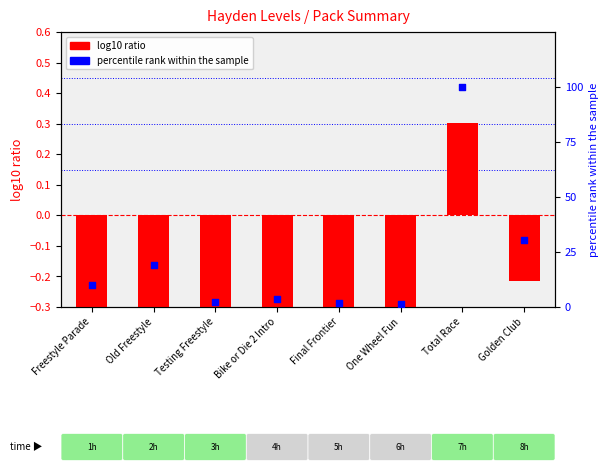

At which category is the sum across all series the highest?

Total Race